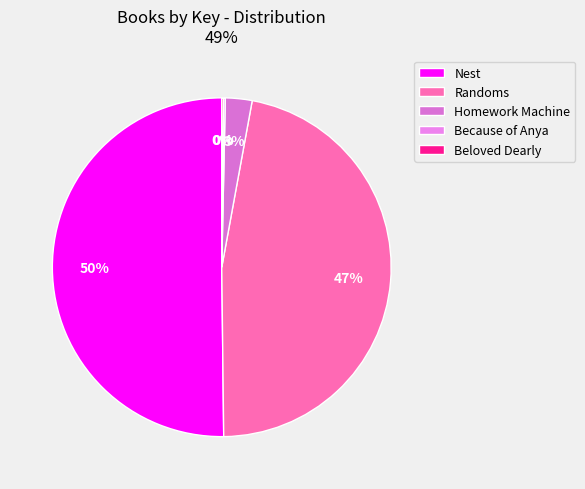

Do Nest and Homework Machine together represent more than half of the pie?

Yes